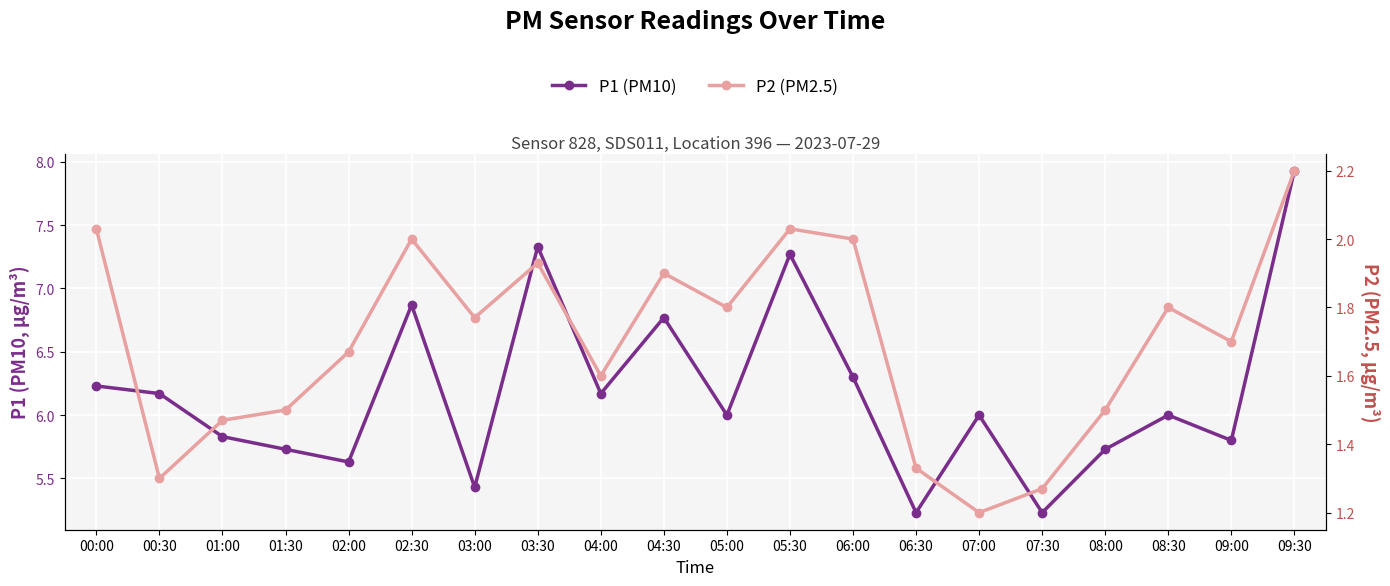

What is the label of the 9th point from the left?

04:00